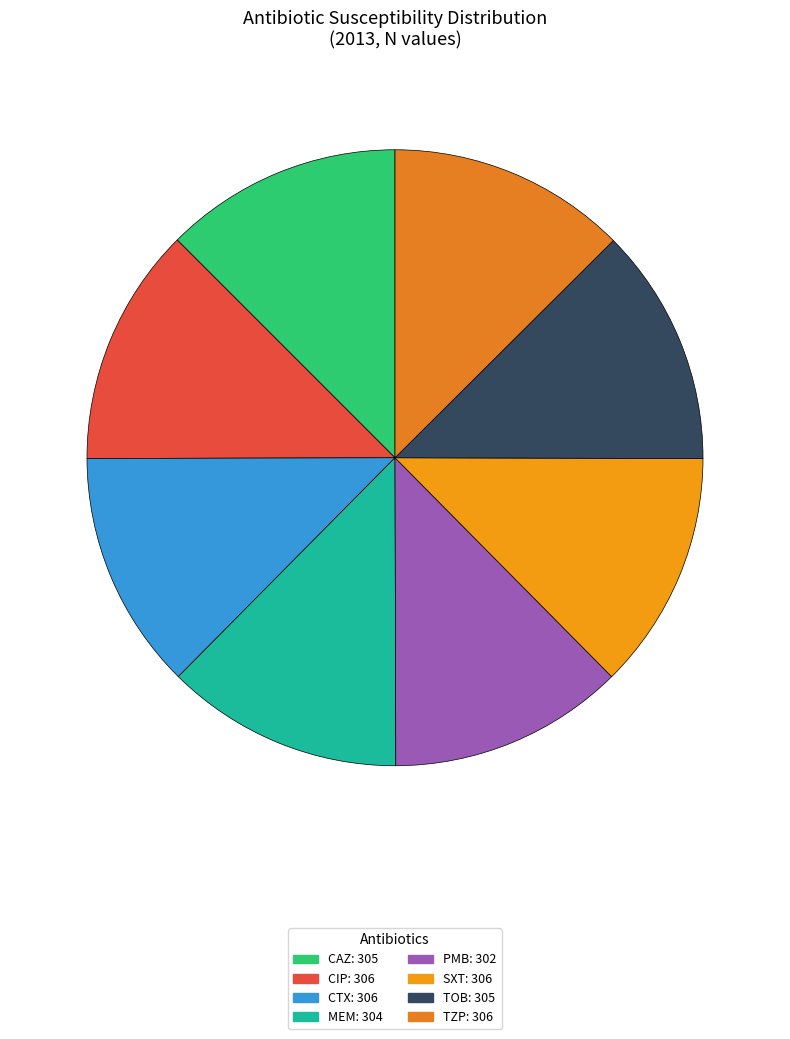

What is the smallest slice in the pie chart?

PMB